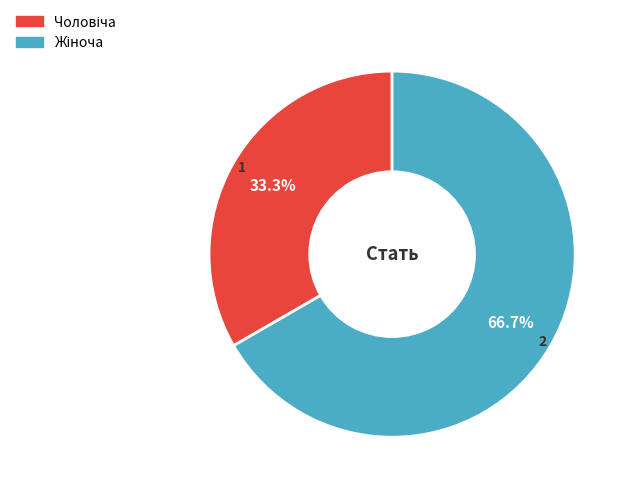

Count the number of slices in the pie.

2